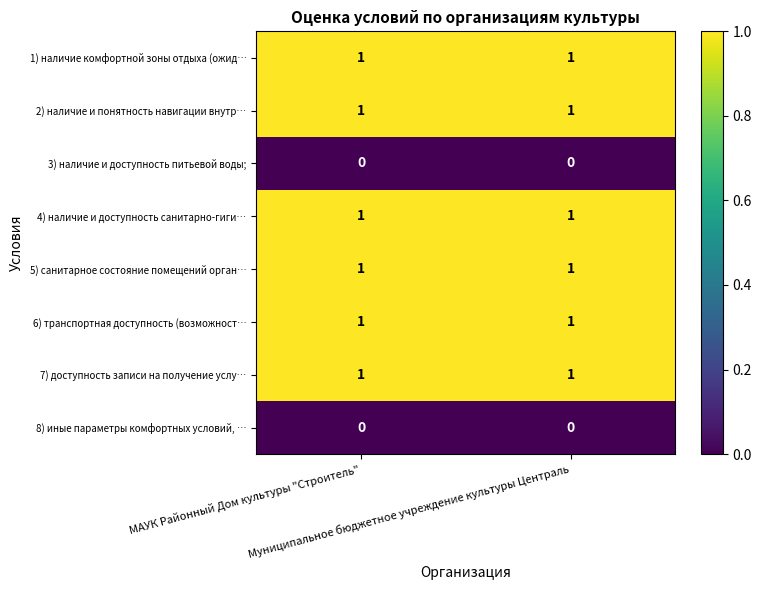

What is the difference between the highest and lowest values at МАУК Районный Дом культуры "Строитель"?

1